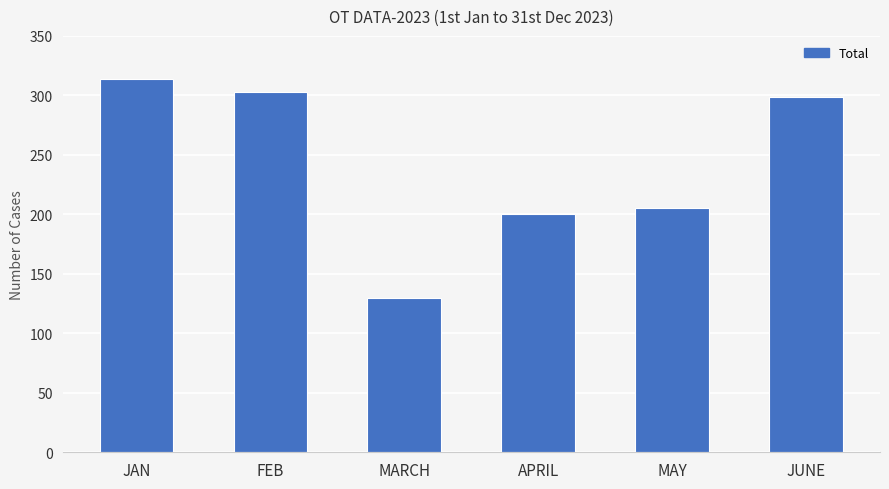

Where does the data first go above 299?

JAN